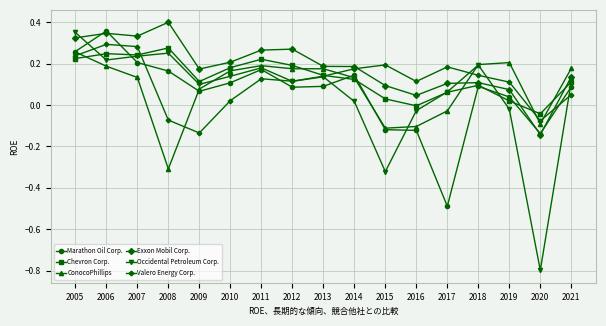

How many distinct data groups are displayed?

6